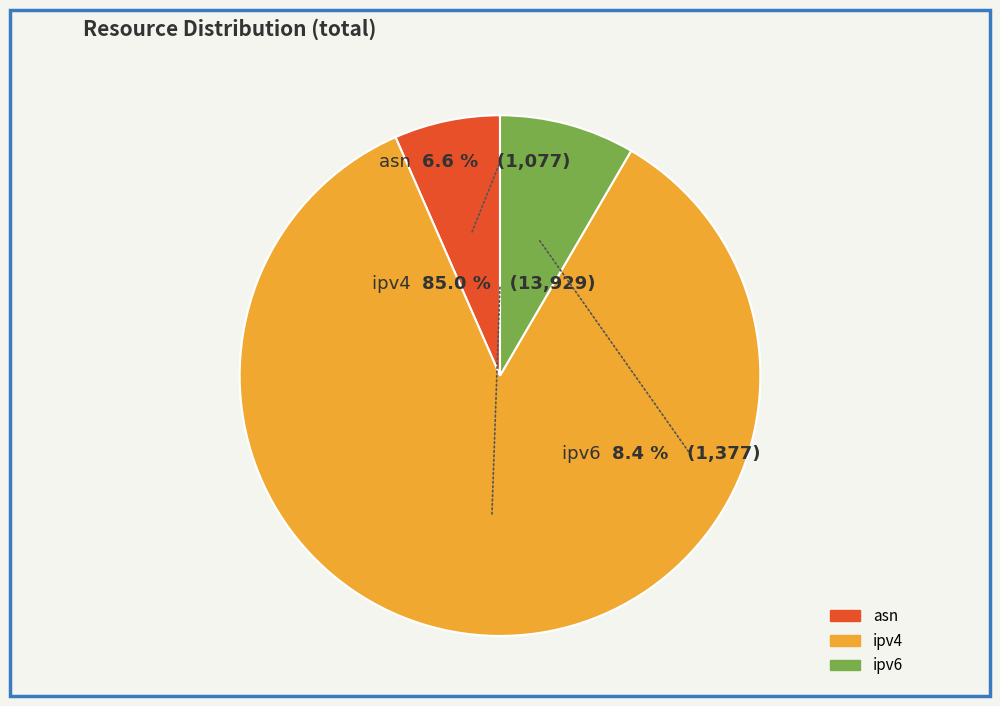

How many segments does this pie chart have?

3